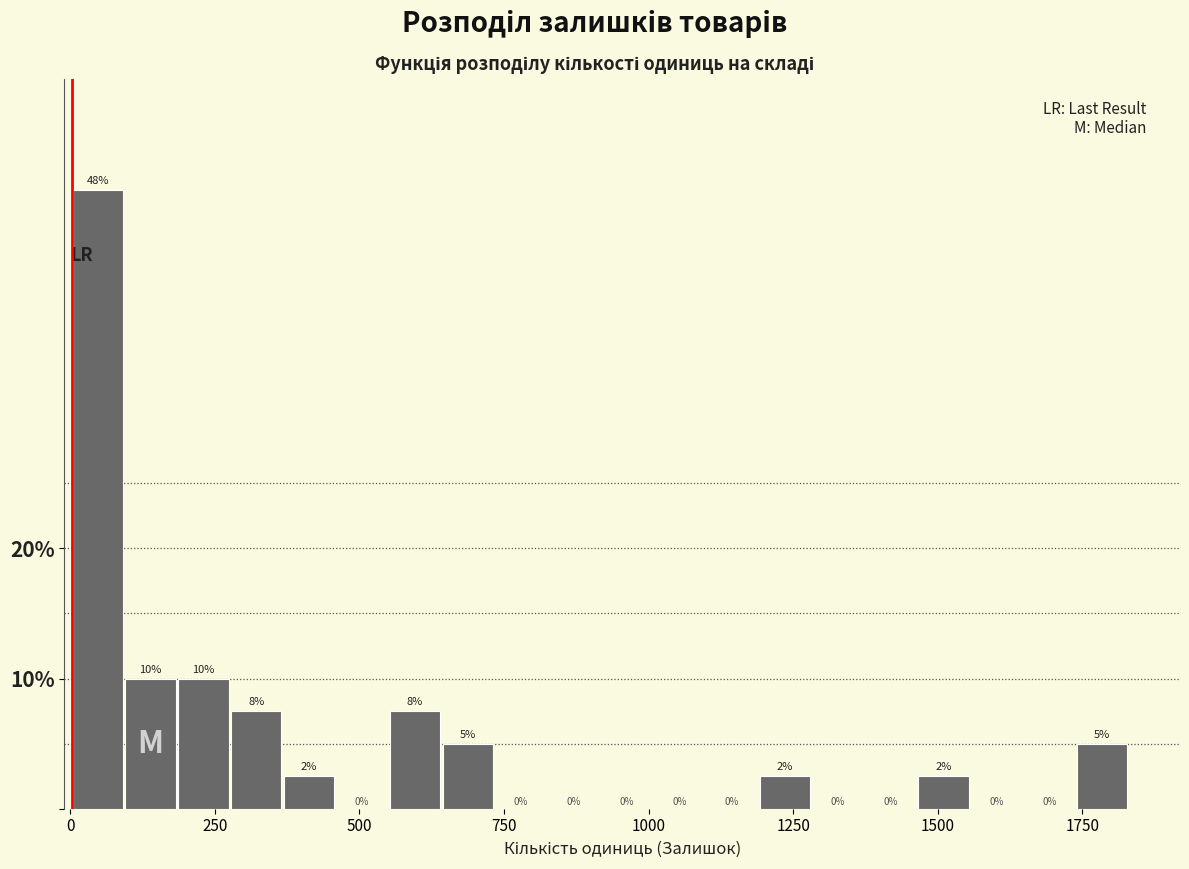

Around what value on the x-axis is the tallest bar? Give the approximate position of its centre, as read against the axis.

50